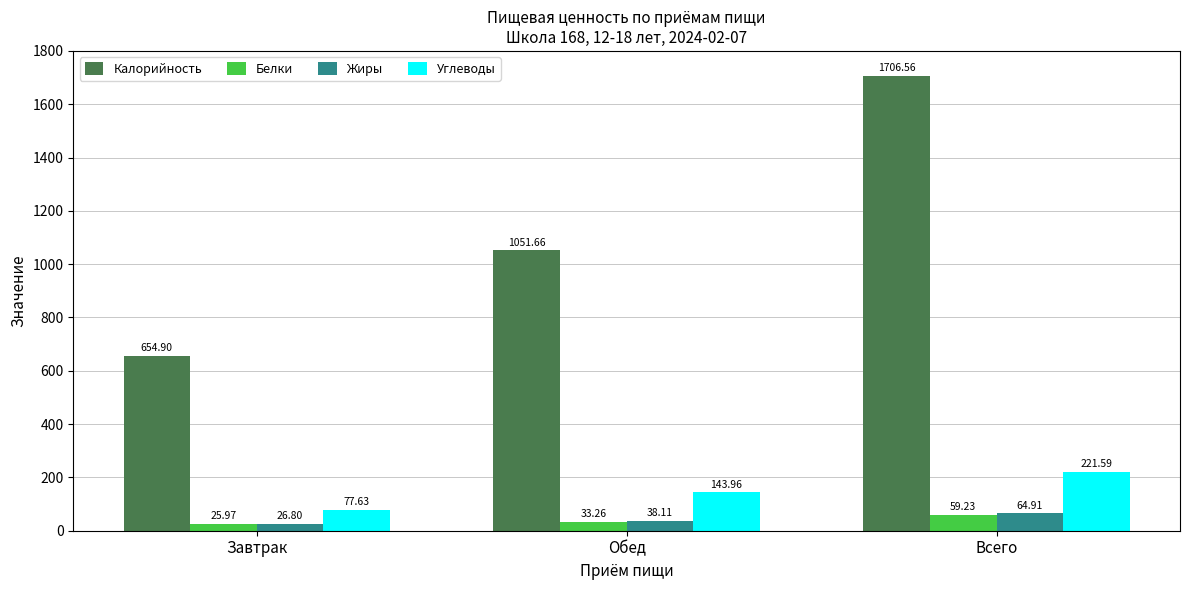

At which label does Углеводы first exceed 143?

Обед